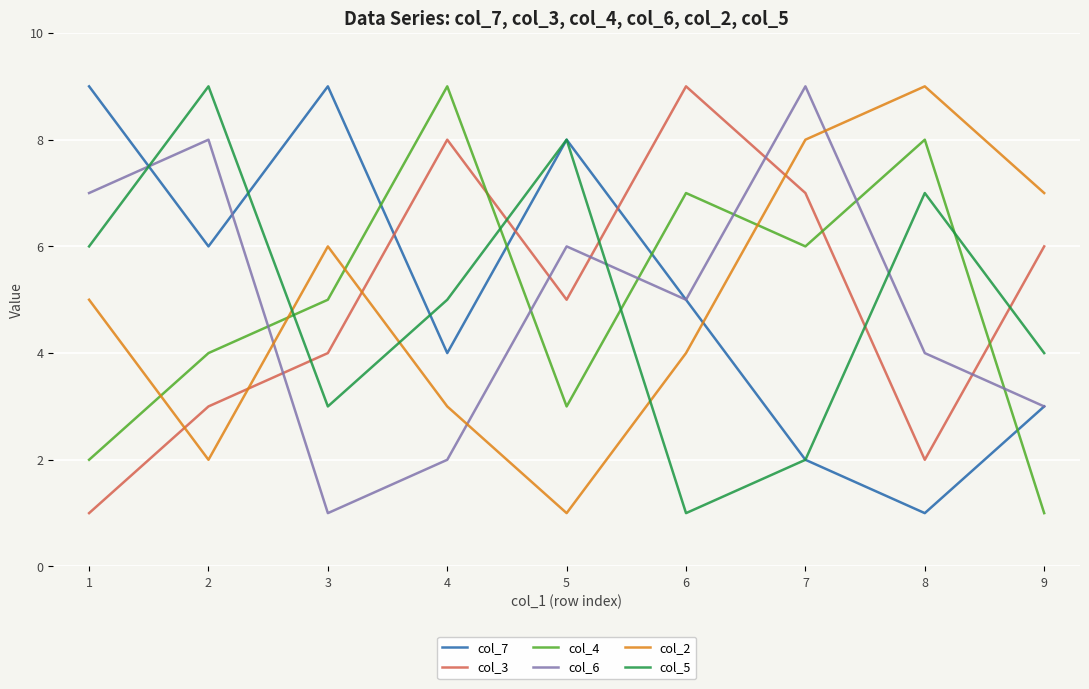

What is the approximate value of col_3 at 5?

5